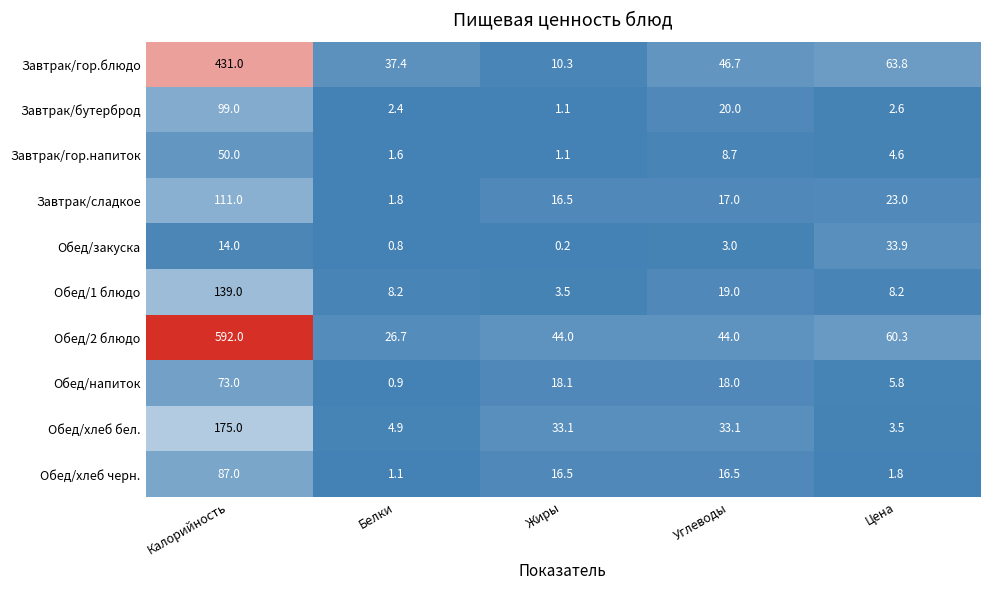

List the labels in order of Обед/закуска value, smallest first.

Жиры, Белки, Углеводы, Калорийность, Цена